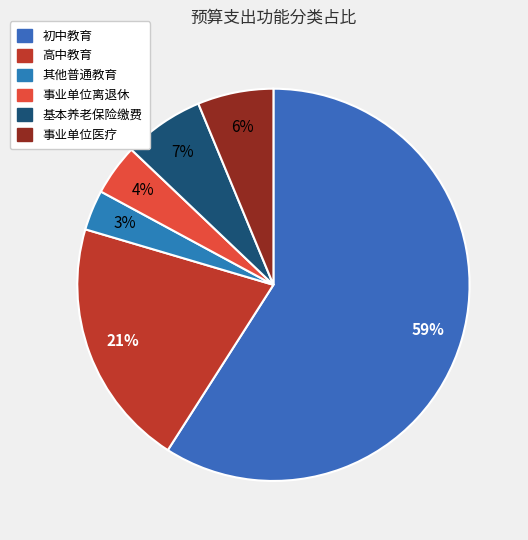

How many segments does this pie chart have?

6